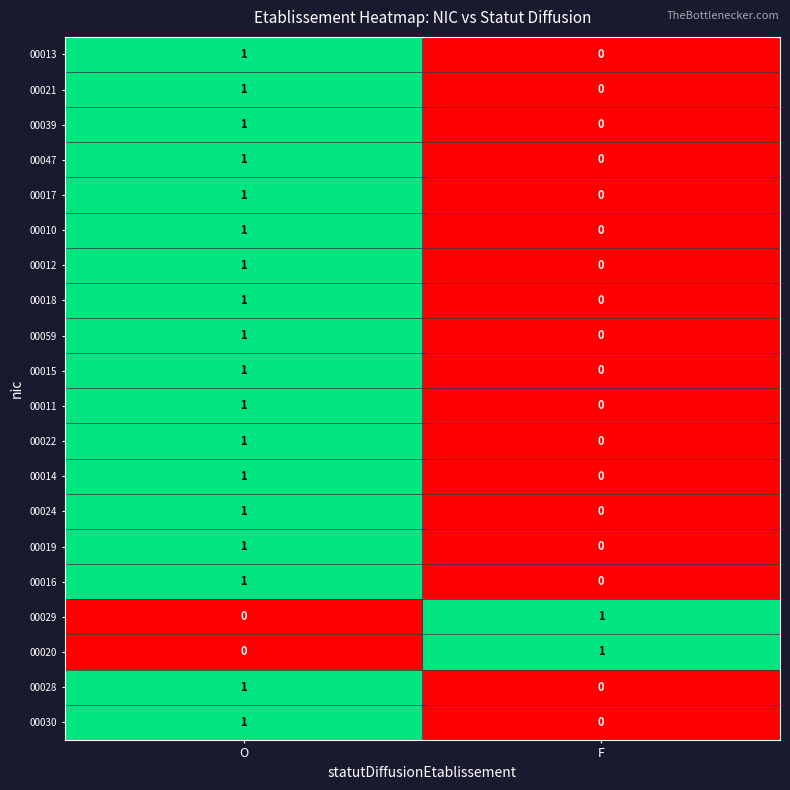

List the labels in order of 00017 value, largest first.

O, F